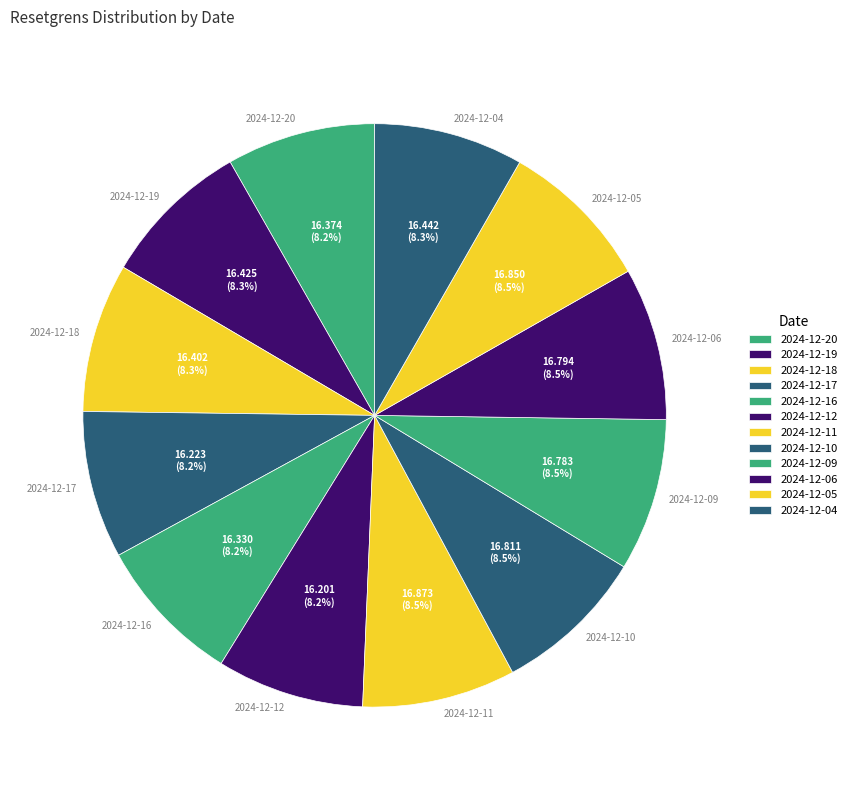

Does 2024-12-19 account for over 50% of the chart?

No